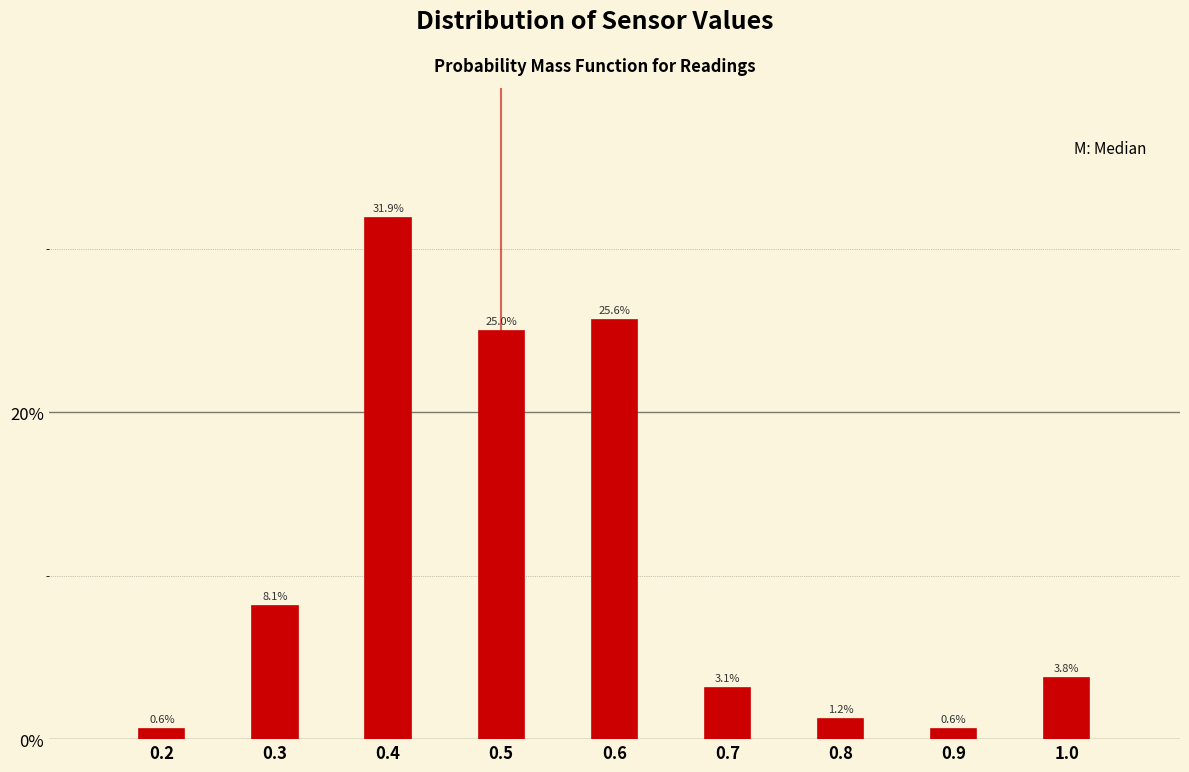

What is the greatest value displayed?

31.9